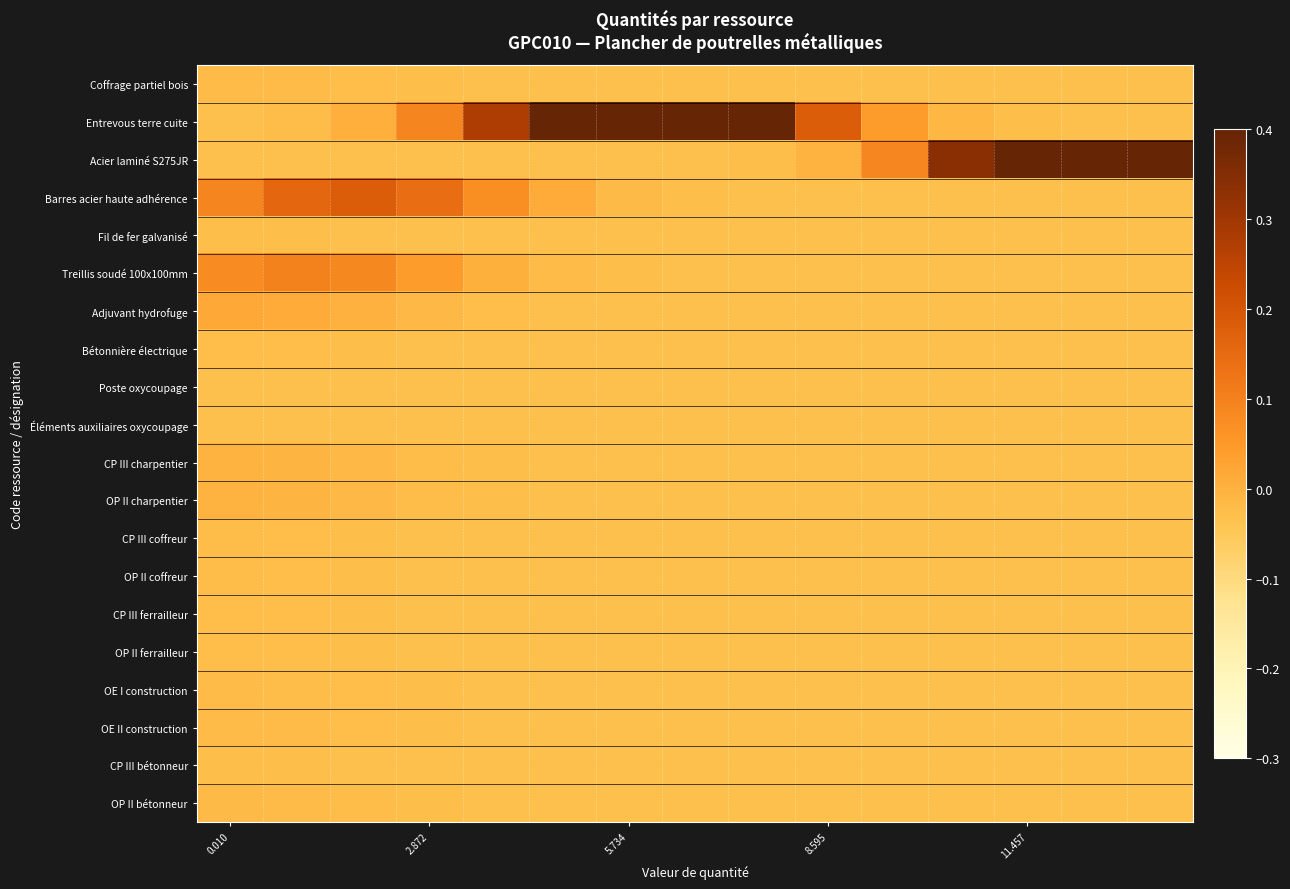

Reading right to left, what are all the values shown in this chart?

Coffrage partiel bois: -0.0	-0.0	-0.0	-0.0	-0.0	-0.0	-0.0	-0.0	-0.0	-0.0	-0.0	-0.0	-0.0	-0.0	-0.0
Entrevous terre cuite: -0.0	-0.0	-0.0	-0.0	0.0	0.2	0.4	0.6	0.7	0.5	0.3	0.1	0.0	-0.0	-0.0
Acier laminé S275JR: 1.6	1.3	0.8	0.3	0.1	-0.0	-0.0	-0.0	-0.0	-0.0	-0.0	-0.0	-0.0	-0.0	-0.0
Barres acier haute adhérence: -0.0	-0.0	-0.0	-0.0	-0.0	-0.0	-0.0	-0.0	-0.0	0.0	0.1	0.1	0.2	0.2	0.1
Fil de fer galvanisé: -0.0	-0.0	-0.0	-0.0	-0.0	-0.0	-0.0	-0.0	-0.0	-0.0	-0.0	-0.0	-0.0	-0.0	-0.0
Treillis soudé 100x100mm: -0.0	-0.0	-0.0	-0.0	-0.0	-0.0	-0.0	-0.0	-0.0	-0.0	0.0	0.0	0.1	0.1	0.1
Adjuvant hydrofuge: -0.0	-0.0	-0.0	-0.0	-0.0	-0.0	-0.0	-0.0	-0.0	-0.0	-0.0	-0.0	0.0	0.0	0.0
Bétonnière électrique: -0.0	-0.0	-0.0	-0.0	-0.0	-0.0	-0.0	-0.0	-0.0	-0.0	-0.0	-0.0	-0.0	-0.0	-0.0
Poste oxycoupage: -0.0	-0.0	-0.0	-0.0	-0.0	-0.0	-0.0	-0.0	-0.0	-0.0	-0.0	-0.0	-0.0	-0.0	-0.0
Éléments auxiliaires oxycoupage: -0.0	-0.0	-0.0	-0.0	-0.0	-0.0	-0.0	-0.0	-0.0	-0.0	-0.0	-0.0	-0.0	-0.0	-0.0
CP III charpentier: -0.0	-0.0	-0.0	-0.0	-0.0	-0.0	-0.0	-0.0	-0.0	-0.0	-0.0	-0.0	-0.0	-0.0	-0.0
OP II charpentier: -0.0	-0.0	-0.0	-0.0	-0.0	-0.0	-0.0	-0.0	-0.0	-0.0	-0.0	-0.0	-0.0	-0.0	-0.0
CP III coffreur: -0.0	-0.0	-0.0	-0.0	-0.0	-0.0	-0.0	-0.0	-0.0	-0.0	-0.0	-0.0	-0.0	-0.0	-0.0
OP II coffreur: -0.0	-0.0	-0.0	-0.0	-0.0	-0.0	-0.0	-0.0	-0.0	-0.0	-0.0	-0.0	-0.0	-0.0	-0.0
CP III ferrailleur: -0.0	-0.0	-0.0	-0.0	-0.0	-0.0	-0.0	-0.0	-0.0	-0.0	-0.0	-0.0	-0.0	-0.0	-0.0
OP II ferrailleur: -0.0	-0.0	-0.0	-0.0	-0.0	-0.0	-0.0	-0.0	-0.0	-0.0	-0.0	-0.0	-0.0	-0.0	-0.0
OE I construction: -0.0	-0.0	-0.0	-0.0	-0.0	-0.0	-0.0	-0.0	-0.0	-0.0	-0.0	-0.0	-0.0	-0.0	-0.0
OE II construction: -0.0	-0.0	-0.0	-0.0	-0.0	-0.0	-0.0	-0.0	-0.0	-0.0	-0.0	-0.0	-0.0	-0.0	-0.0
CP III bétonneur: -0.0	-0.0	-0.0	-0.0	-0.0	-0.0	-0.0	-0.0	-0.0	-0.0	-0.0	-0.0	-0.0	-0.0	-0.0
OP II bétonneur: -0.0	-0.0	-0.0	-0.0	-0.0	-0.0	-0.0	-0.0	-0.0	-0.0	-0.0	-0.0	-0.0	-0.0	-0.0